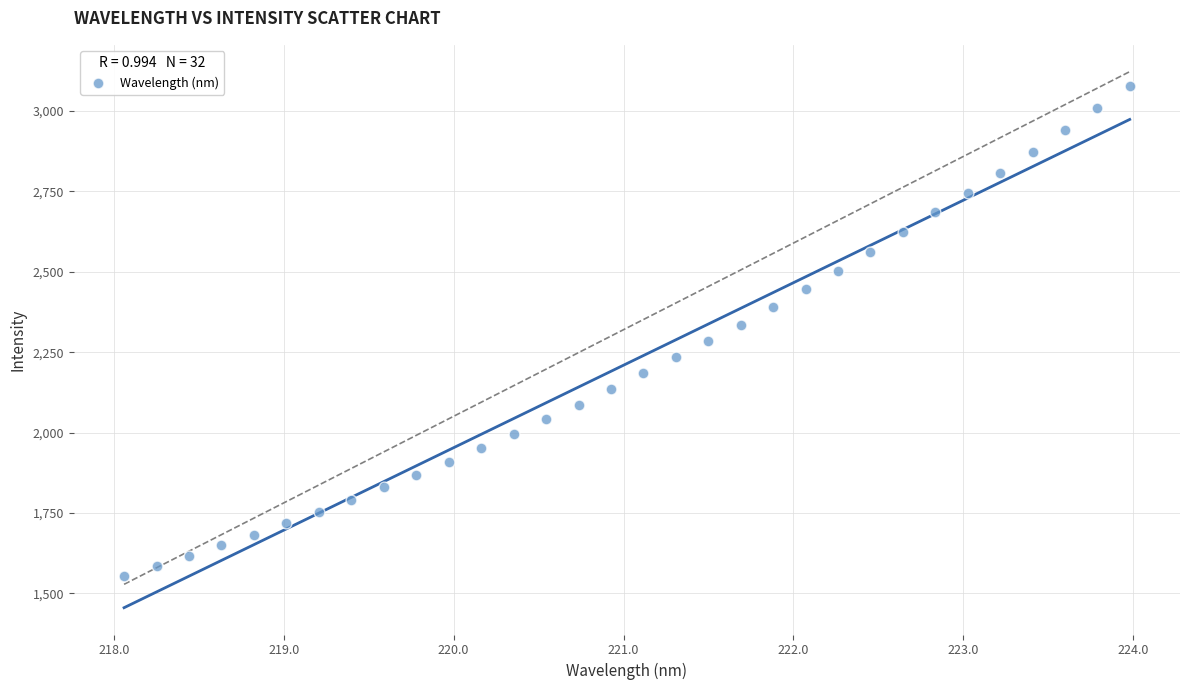

What is the range of Y values (max minus min)?

1522.5